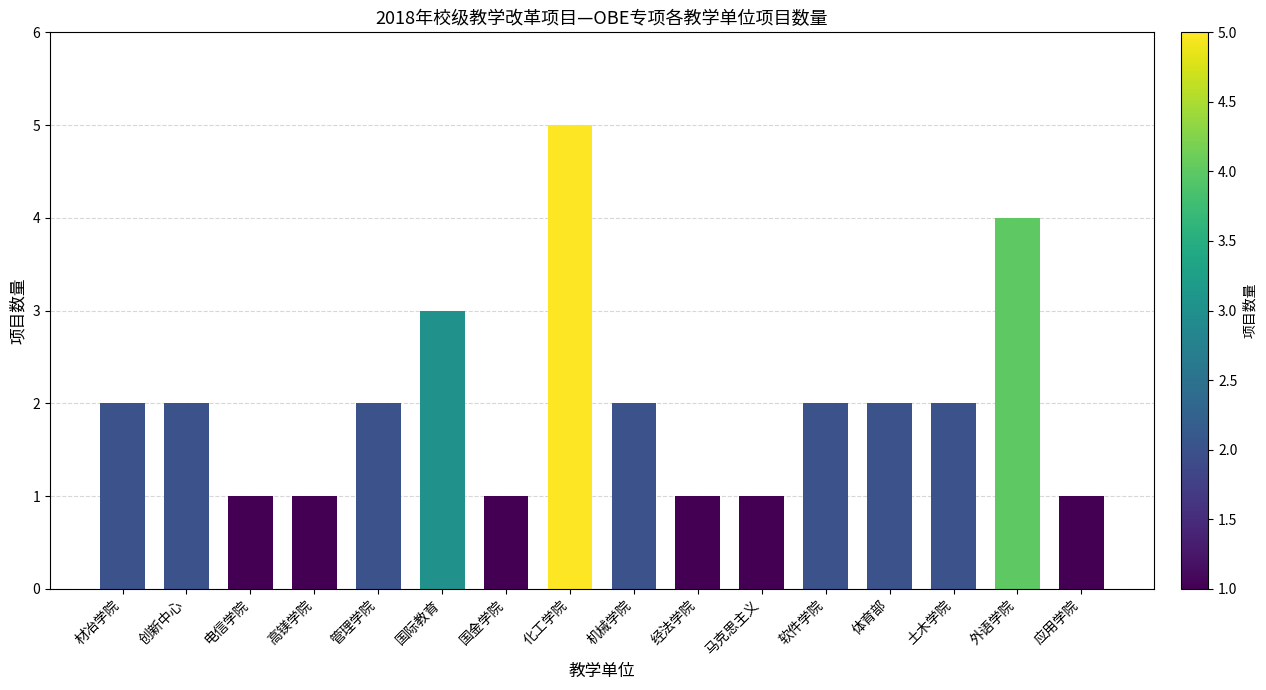

How many series are shown in this chart?

1